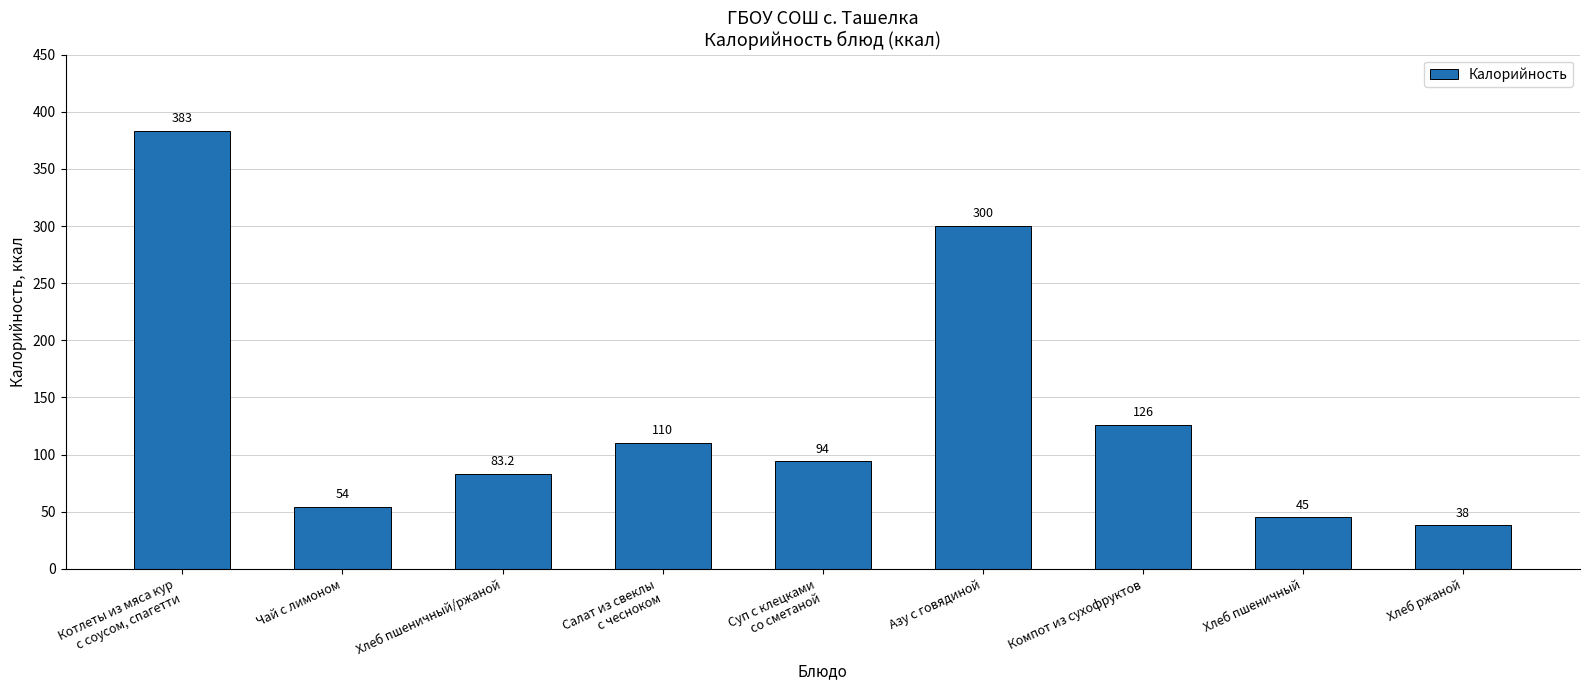

Which category has the lowest value across all series?

Хлеб ржаной